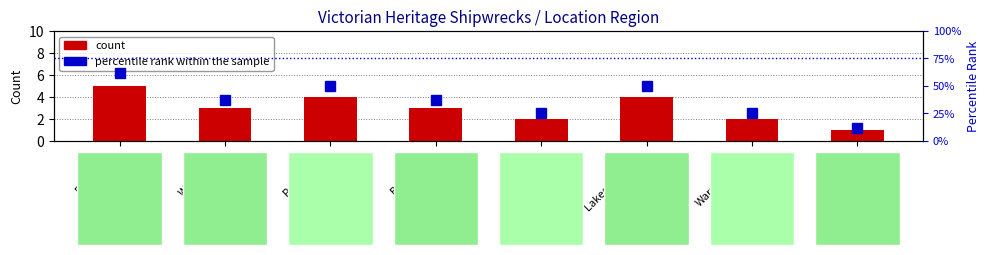

The percentile rank within the sample series shows 84 at East Coast. True or false?

False